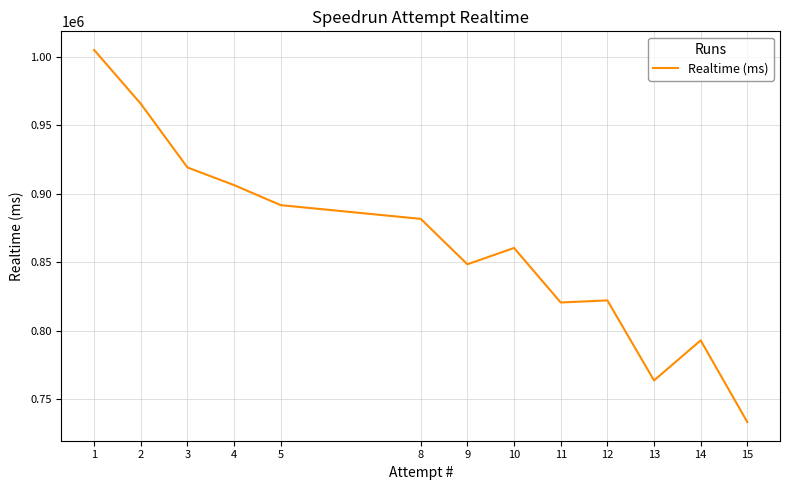

What is the change in value from 3 to 5?

-27560